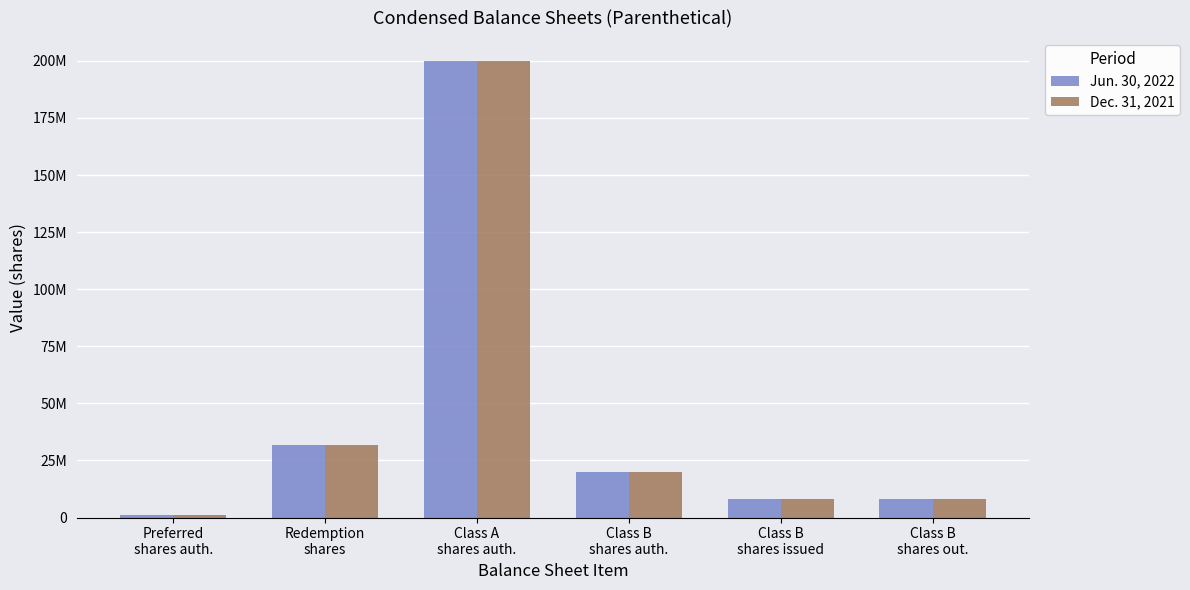

Does the chart contain any negative values?

No